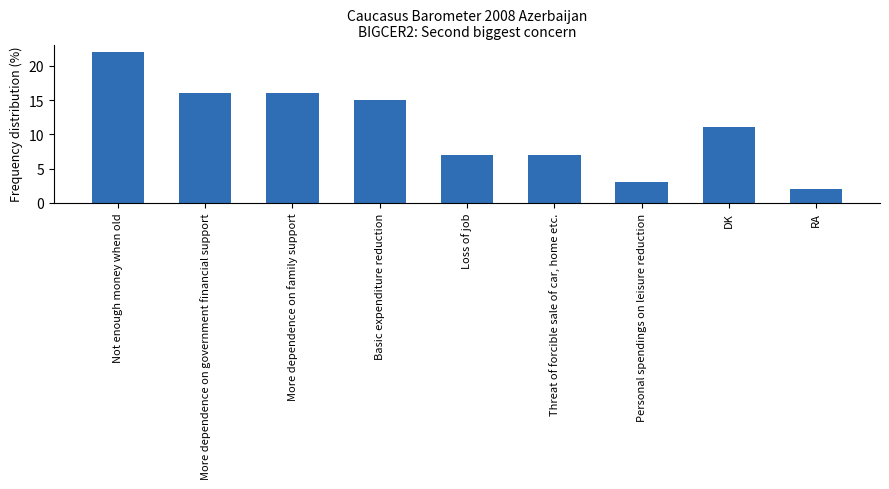

True or false: the data shows 7 at Loss of job.

True